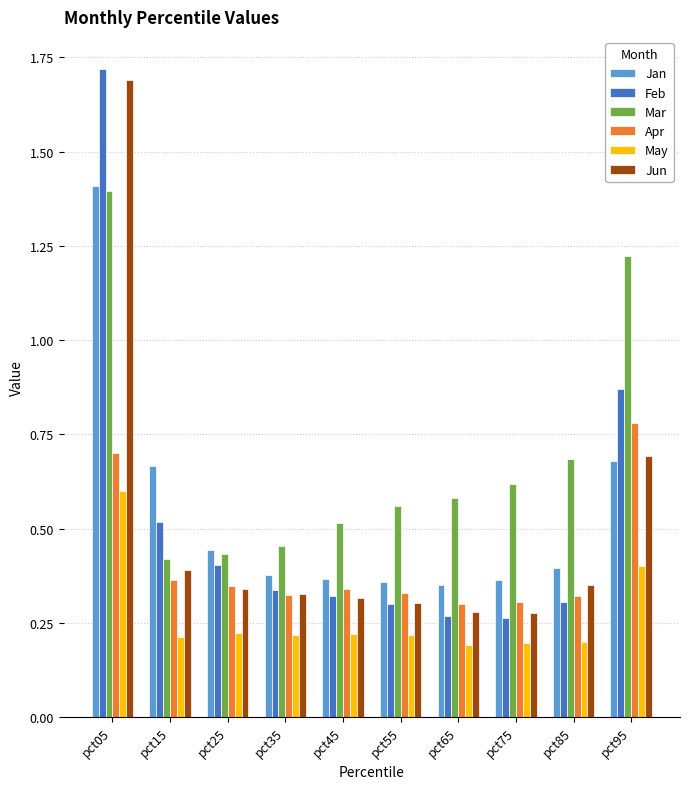

How many Mar values are between 0 and 1?

8